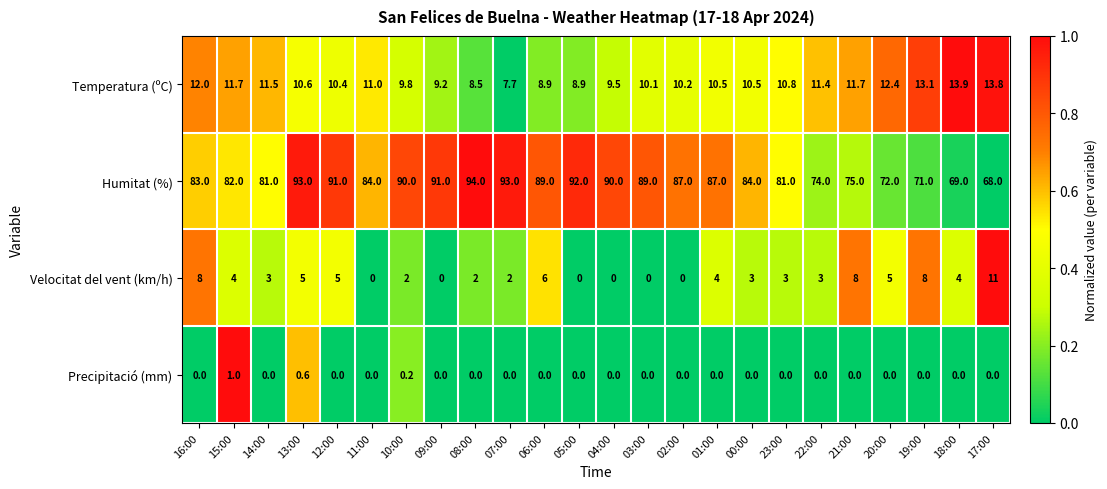

At which category does the chart reach its peak across all series?

08:00